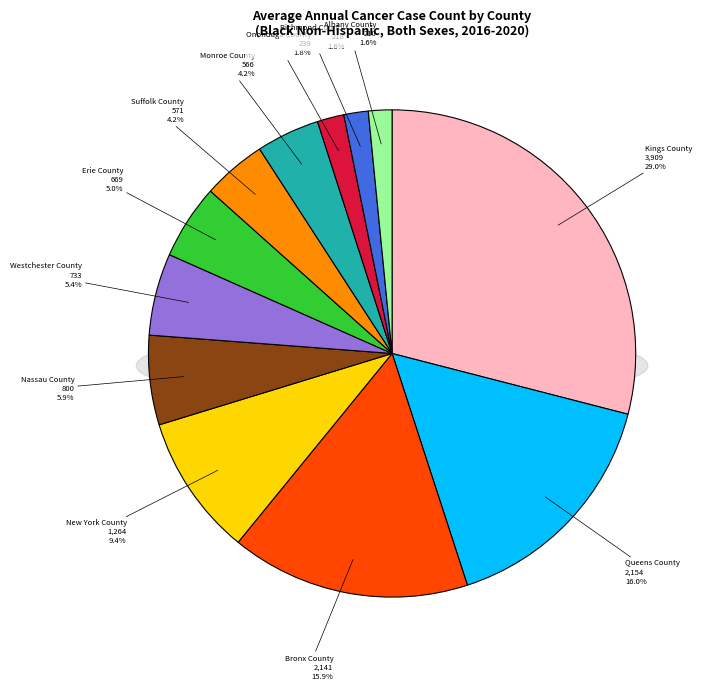

What percentage do Richmond County and Westchester County together represent?

7.1%